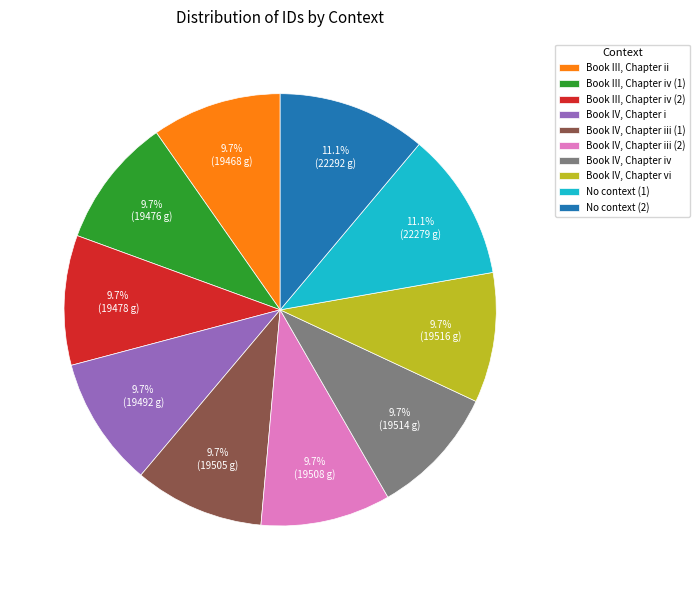

How many segments does this pie chart have?

10